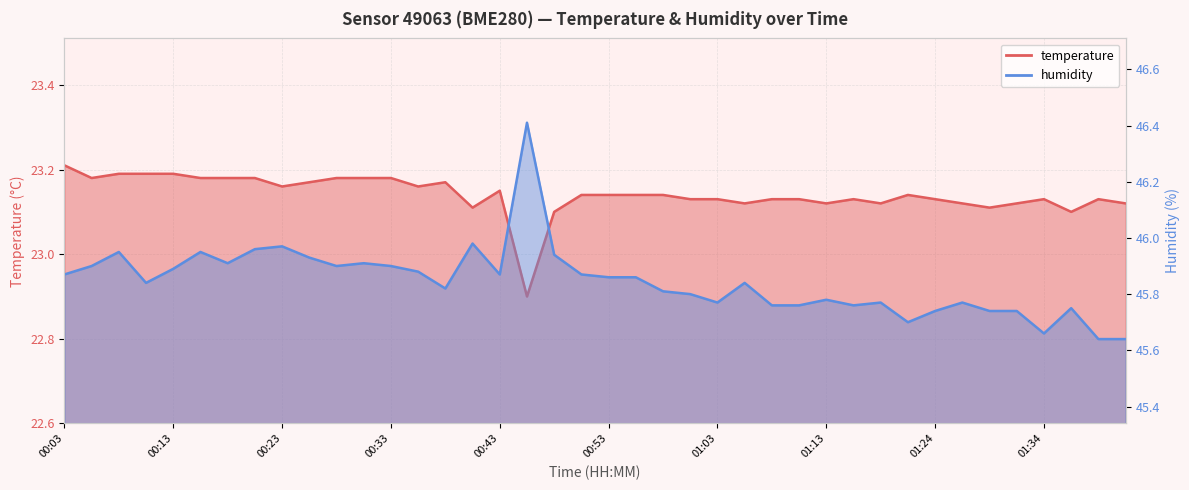

What is the total value across all series at 00:38?

69.0